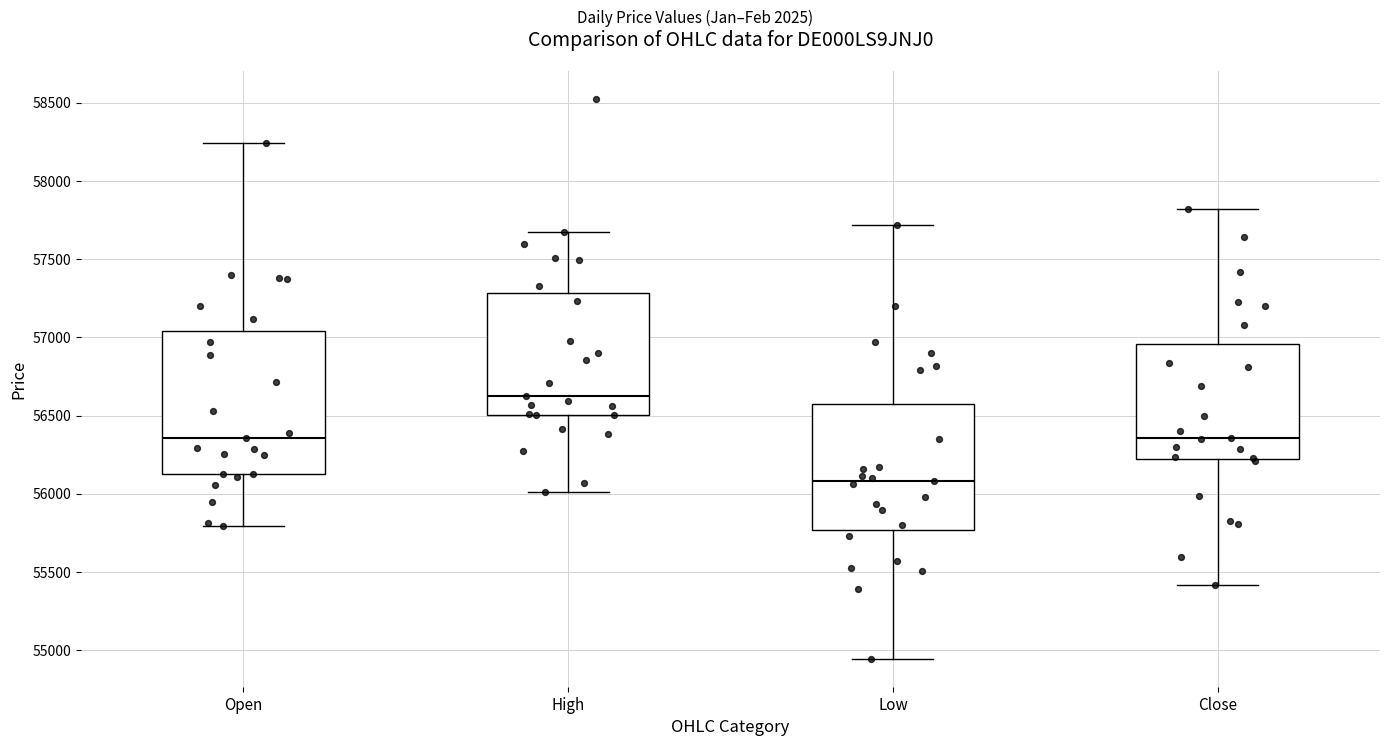

Reading left to right, transcribe this box plot: for each box, give where its median line is, the range the box spans, and where its two whiskers end, as read against the y-axis. The values are not printed on the chart, so give them approximately, as read against the axis.

Open: median 56350, box 56150 to 57050, whiskers 55800 to 58250
High: median 56600, box 56500 to 57300, whiskers 56000 to 57650
Low: median 56100, box 55750 to 56550, whiskers 54950 to 57700
Close: median 56350, box 56200 to 56950, whiskers 55400 to 57800